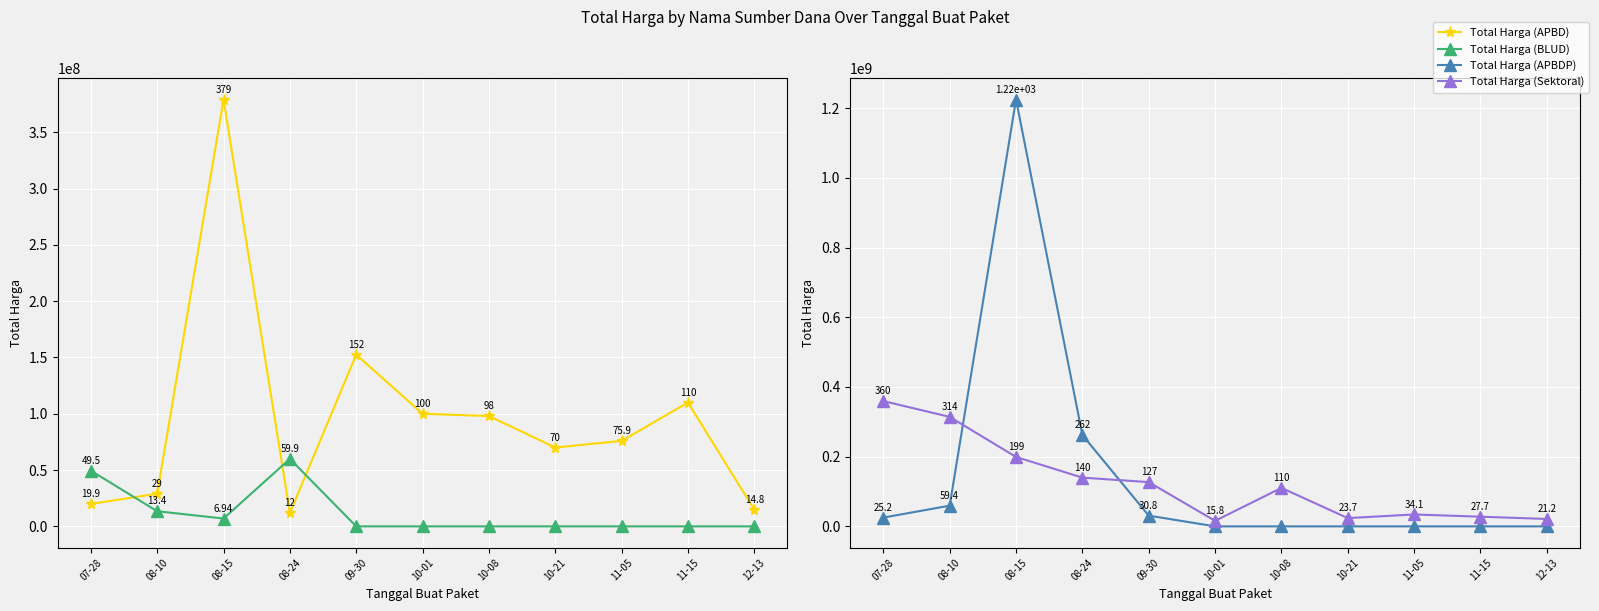

What is the greatest value displayed?

1224682000